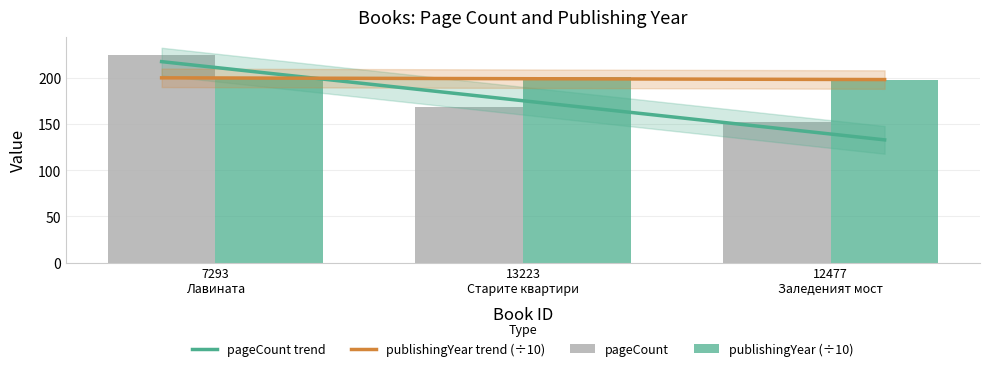

What is the sum of the publishingYear values at 12477 Заледеният мост and 7293 Лавината?

396.0